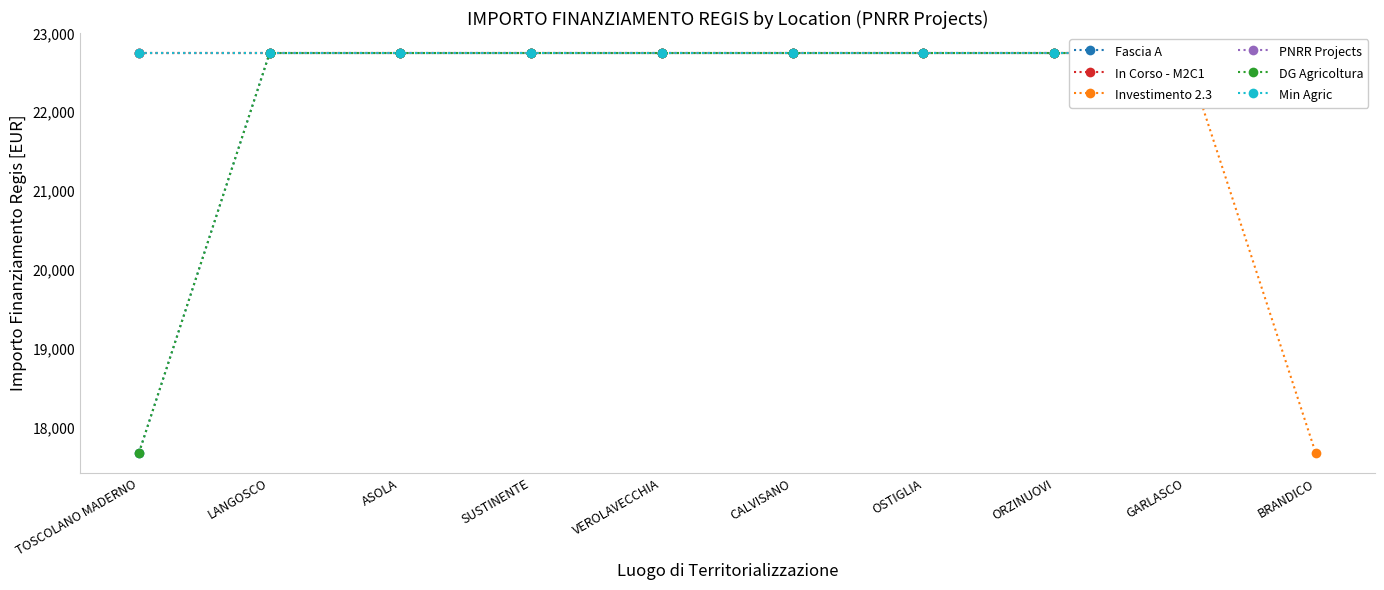

Which series changed the most between TOSCOLANO MADERNO and GARLASCO?

Fascia A